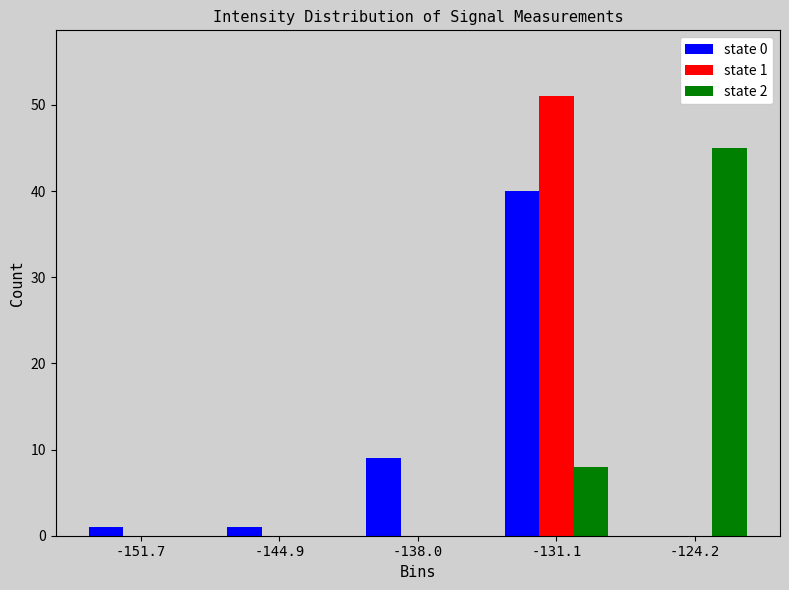

In the state 0 series, which range on the x-axis has the tallest bar?

-135 to -128